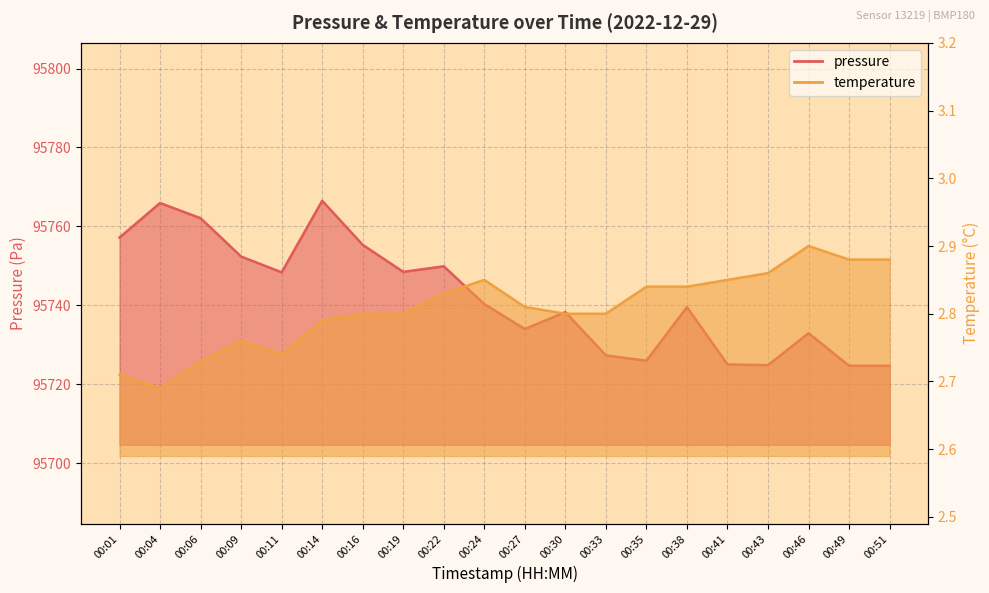

True or false: temperature and pressure intersect in this chart.

False